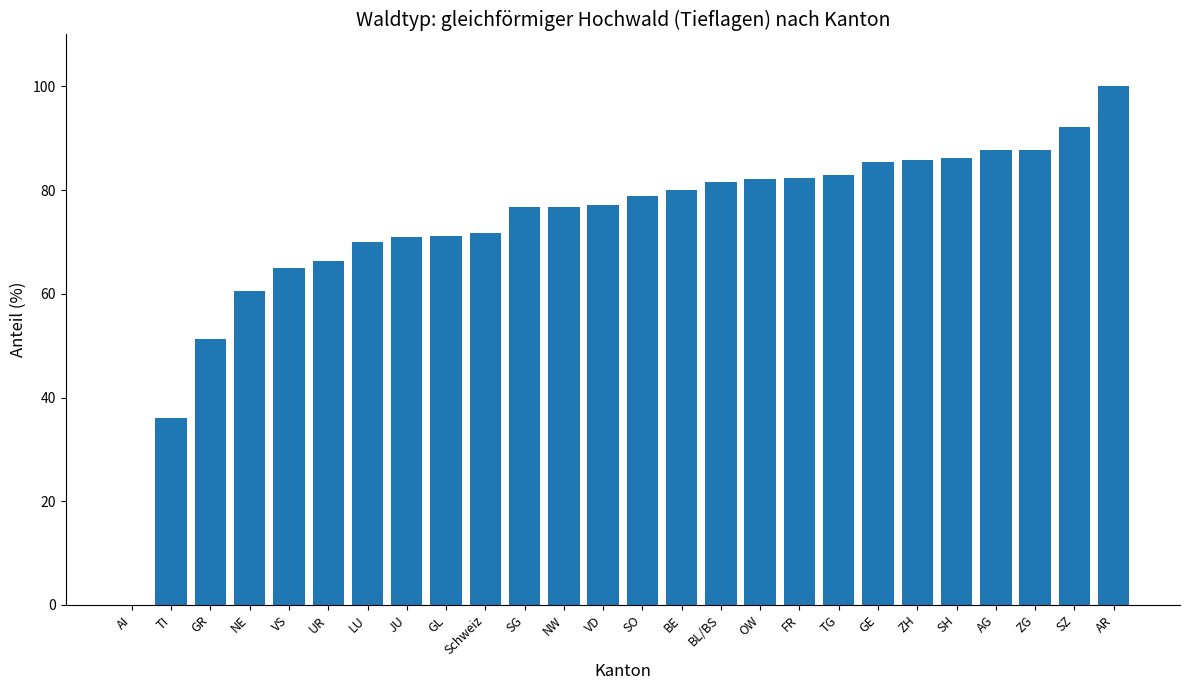

What is the maximum value shown in the chart?

100.0